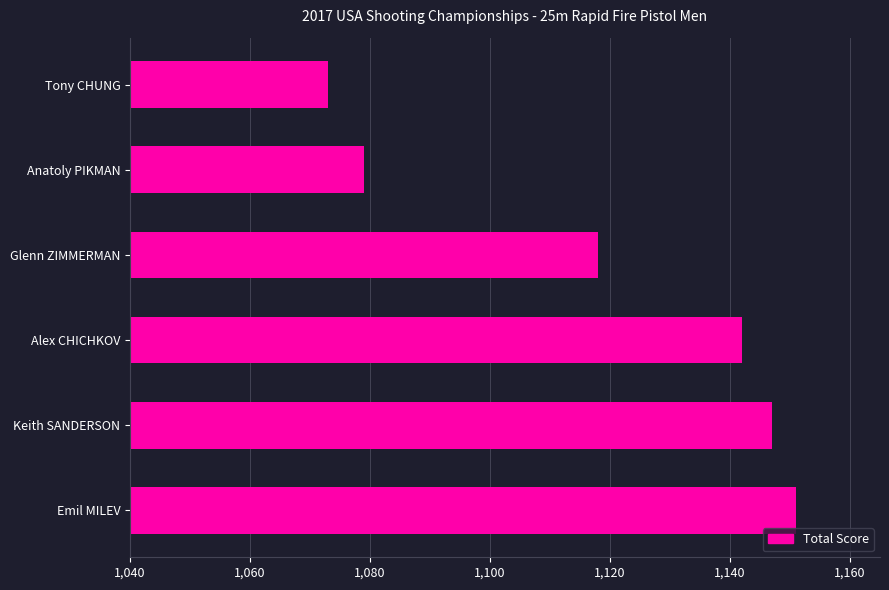

What is the difference between the maximum and second lowest values?

72